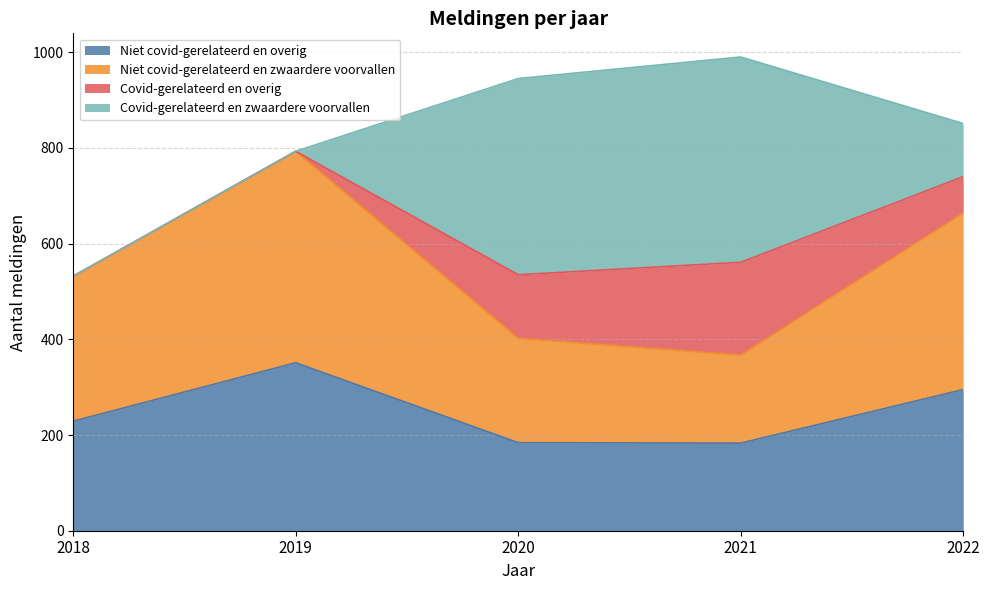

What is the minimum value for Niet covid-gerelateerd en overig?

183